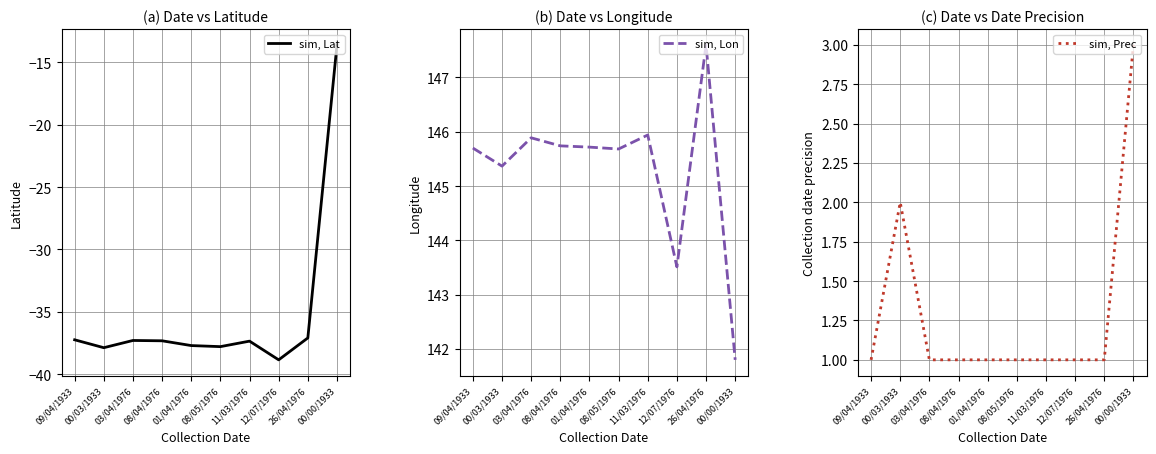

At which category does the chart reach its peak across all series?

26/04/1976